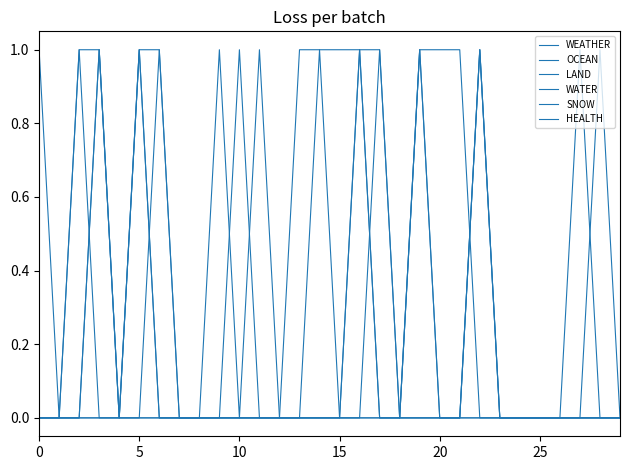

At which category does the chart reach its peak across all series?

10